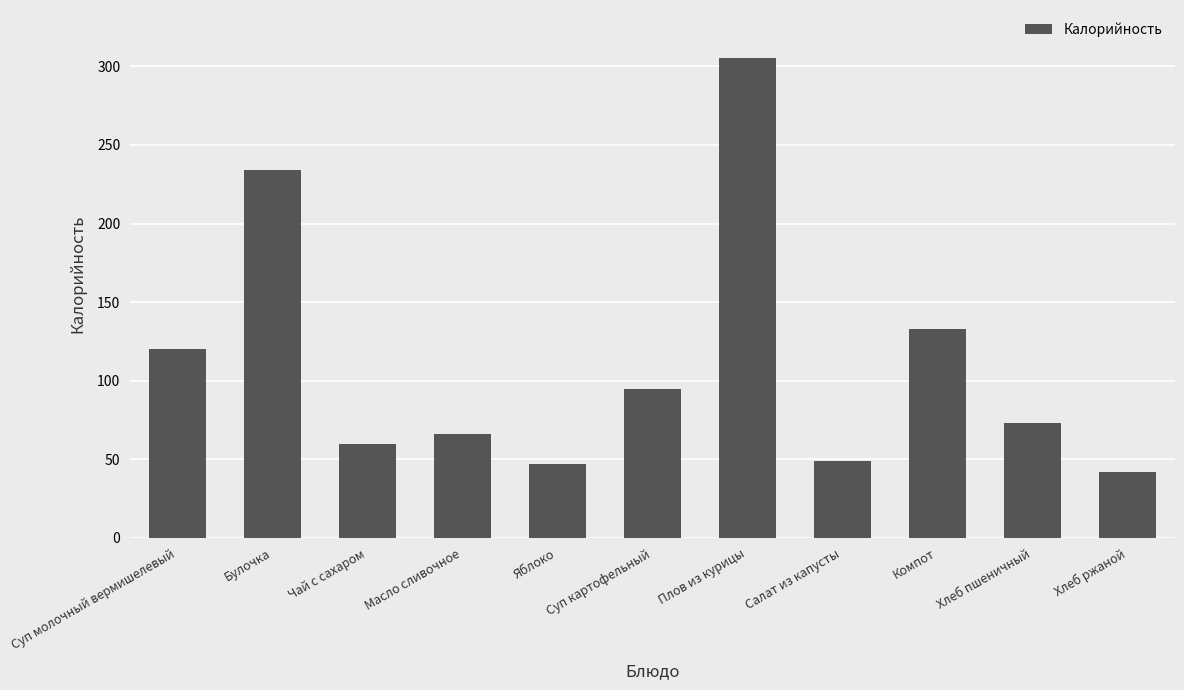

Read the value at Яблоко.

47.0